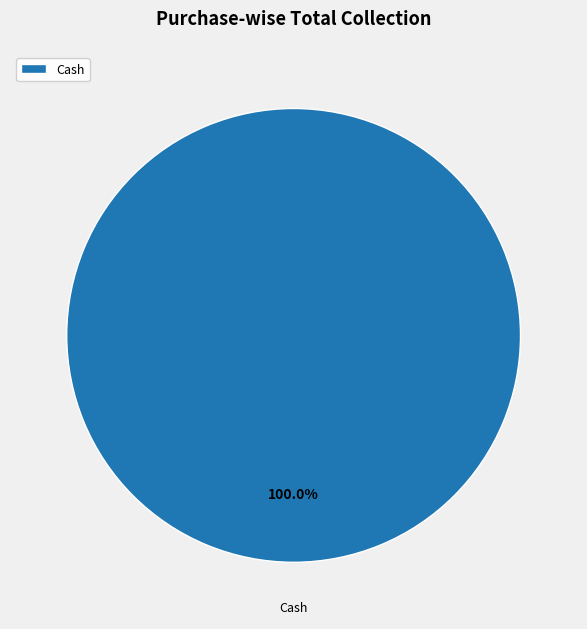

What is the majority slice?

Cash